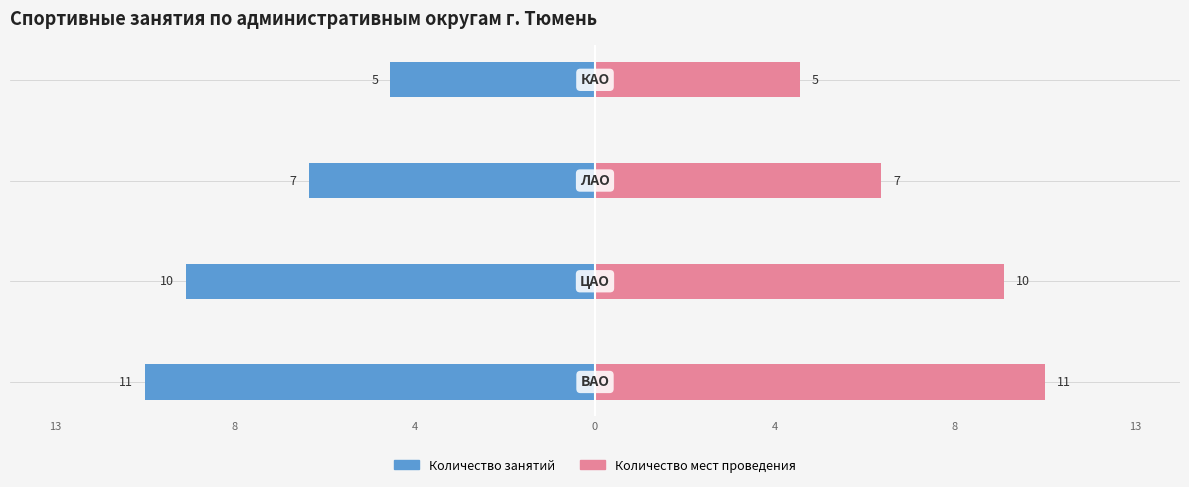

What are all the series names shown in the legend?

Количество занятий, Количество мест проведения